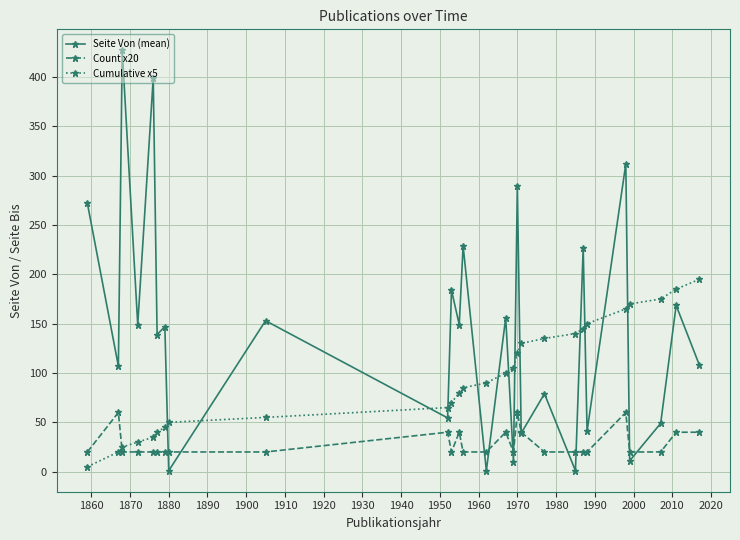

True or false: Cumulative x5 and Seite Von (mean) cross at least once.

True